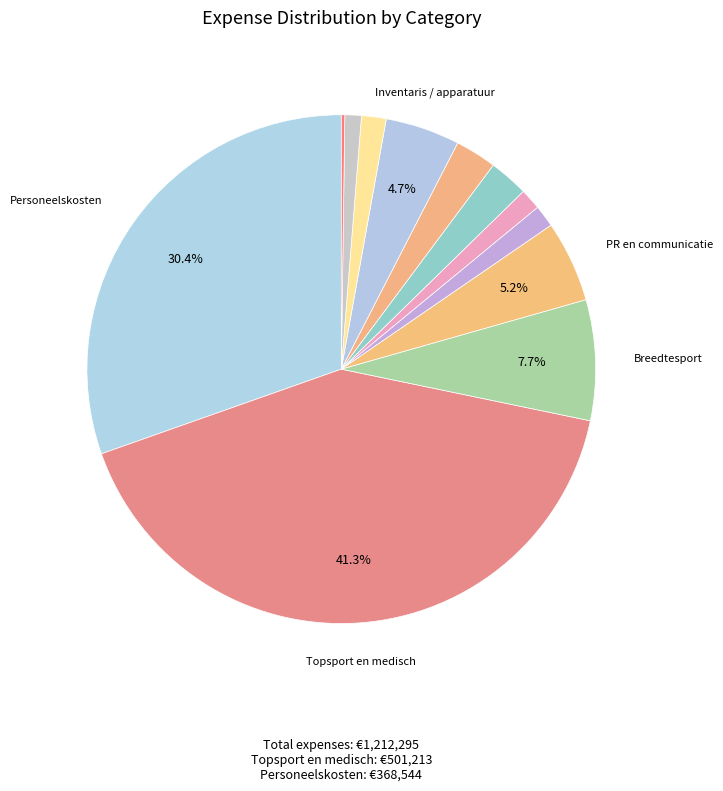

Which slice is the smallest?

Afschrijvingen